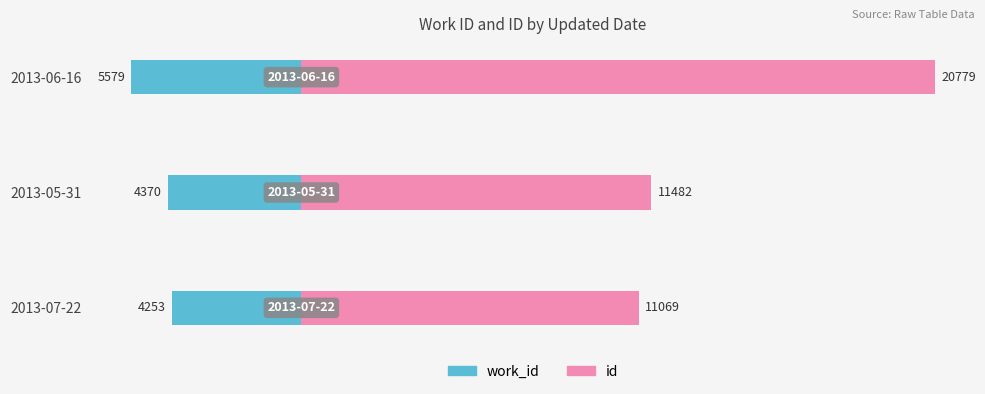

Reading left to right, extract all data points from this chart.

work_id: -4253	-4370	-5579
id: 11069	11482	20779